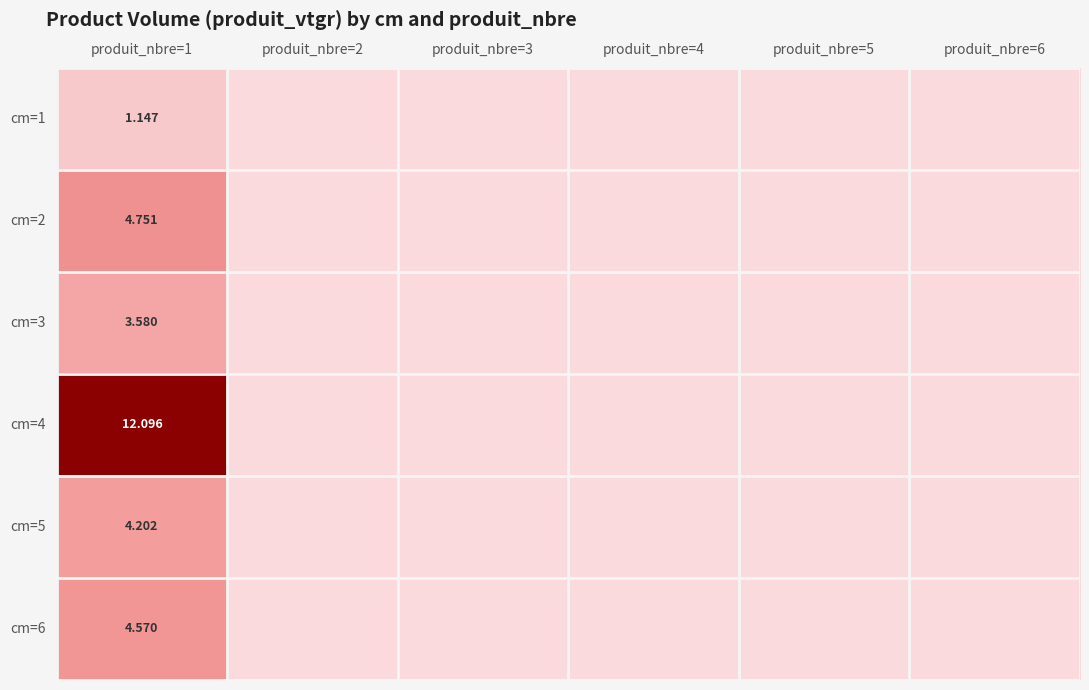

The cm=3 series shows 3.6 at produit_nbre=1. True or false?

True